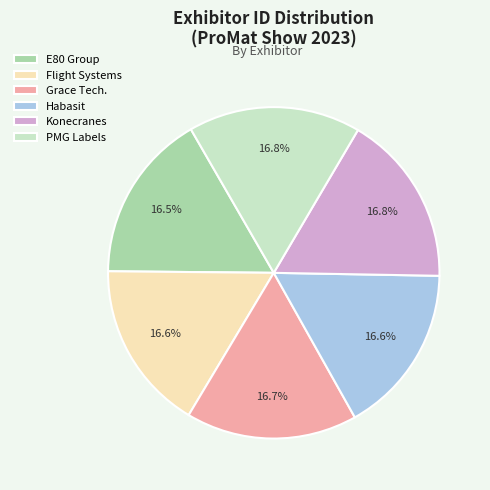

What is the ratio of the value at Grace Tech. to the value at E80 Group?

1.0